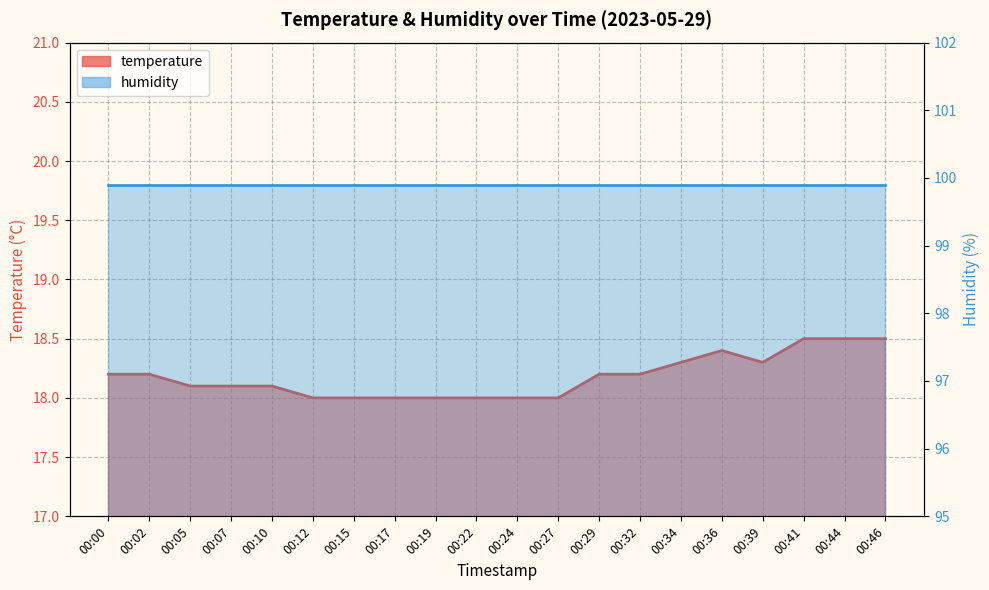

Between 00:05 and 00:19, which series saw the biggest shift?

temperature